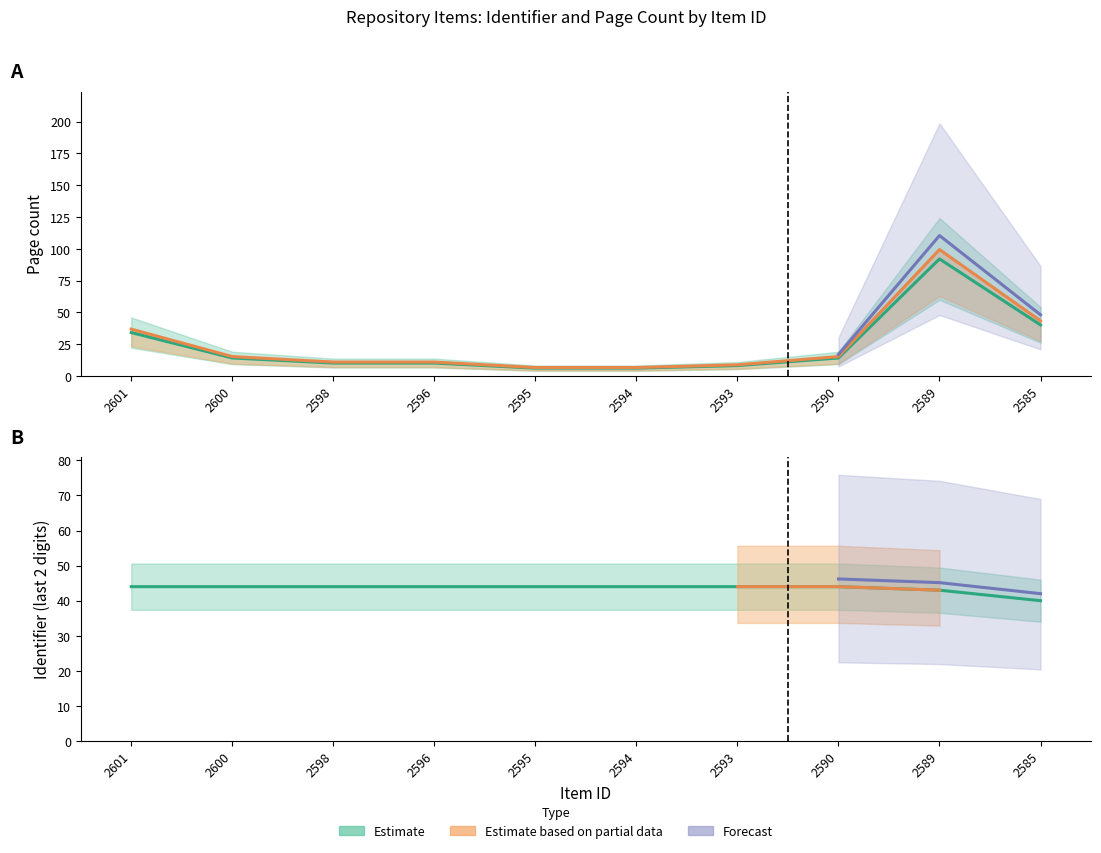

How many data points are less than 44?

2